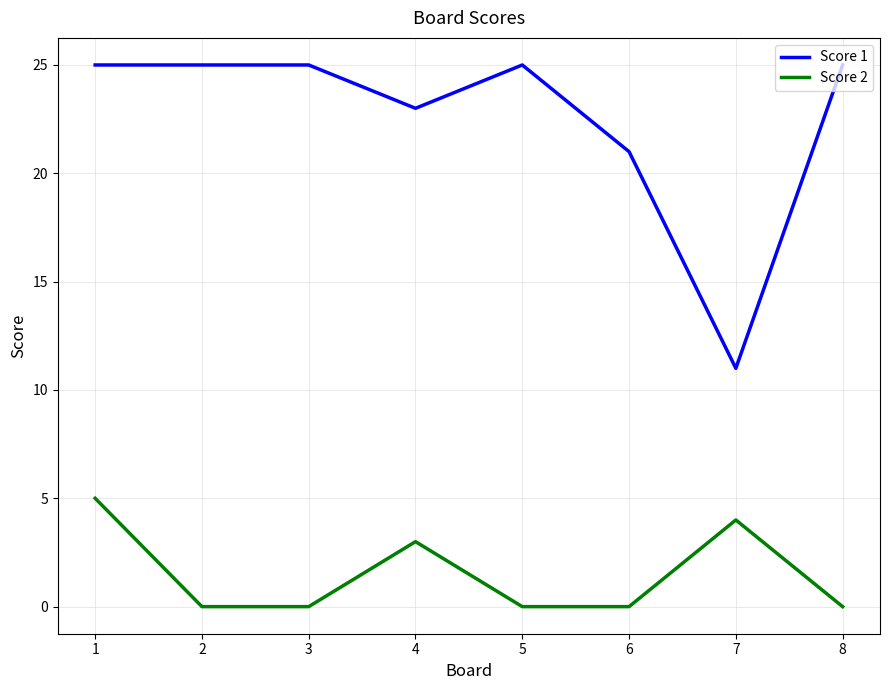

Which series has the largest range (max minus min)?

Score 1